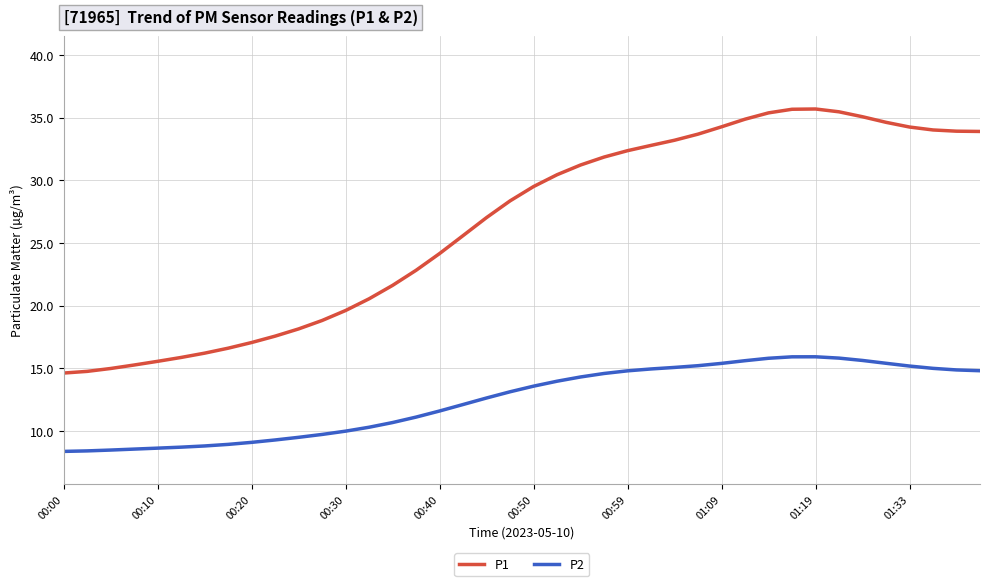

Which series has the largest total across all categories?

P1